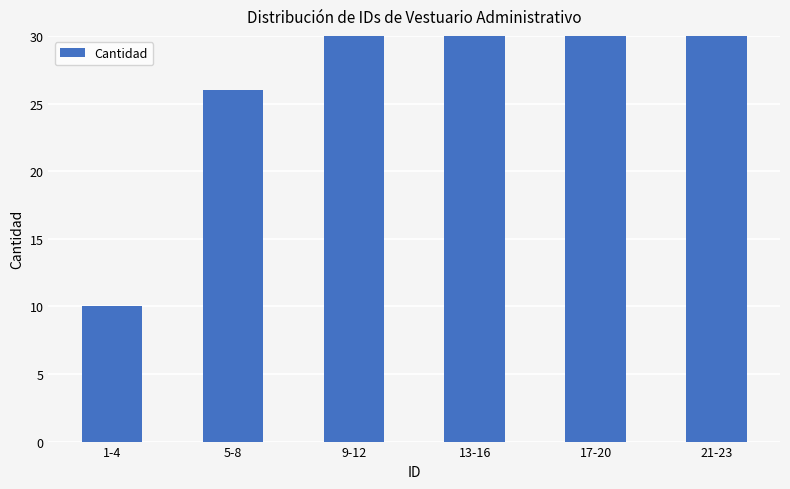

Count the values in the range 26 to 66.

4